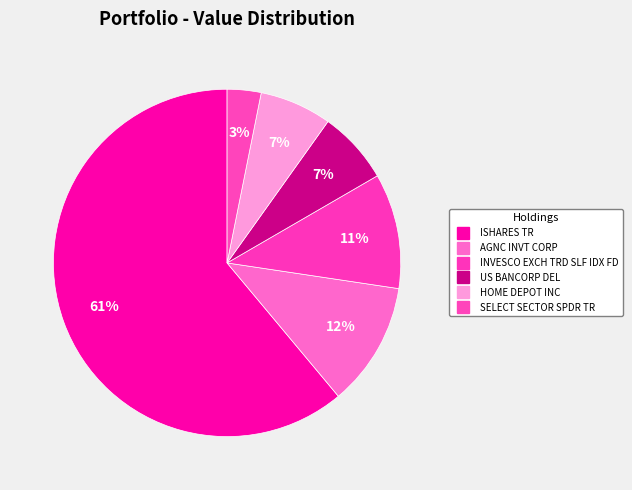

Count the number of slices in the pie.

6